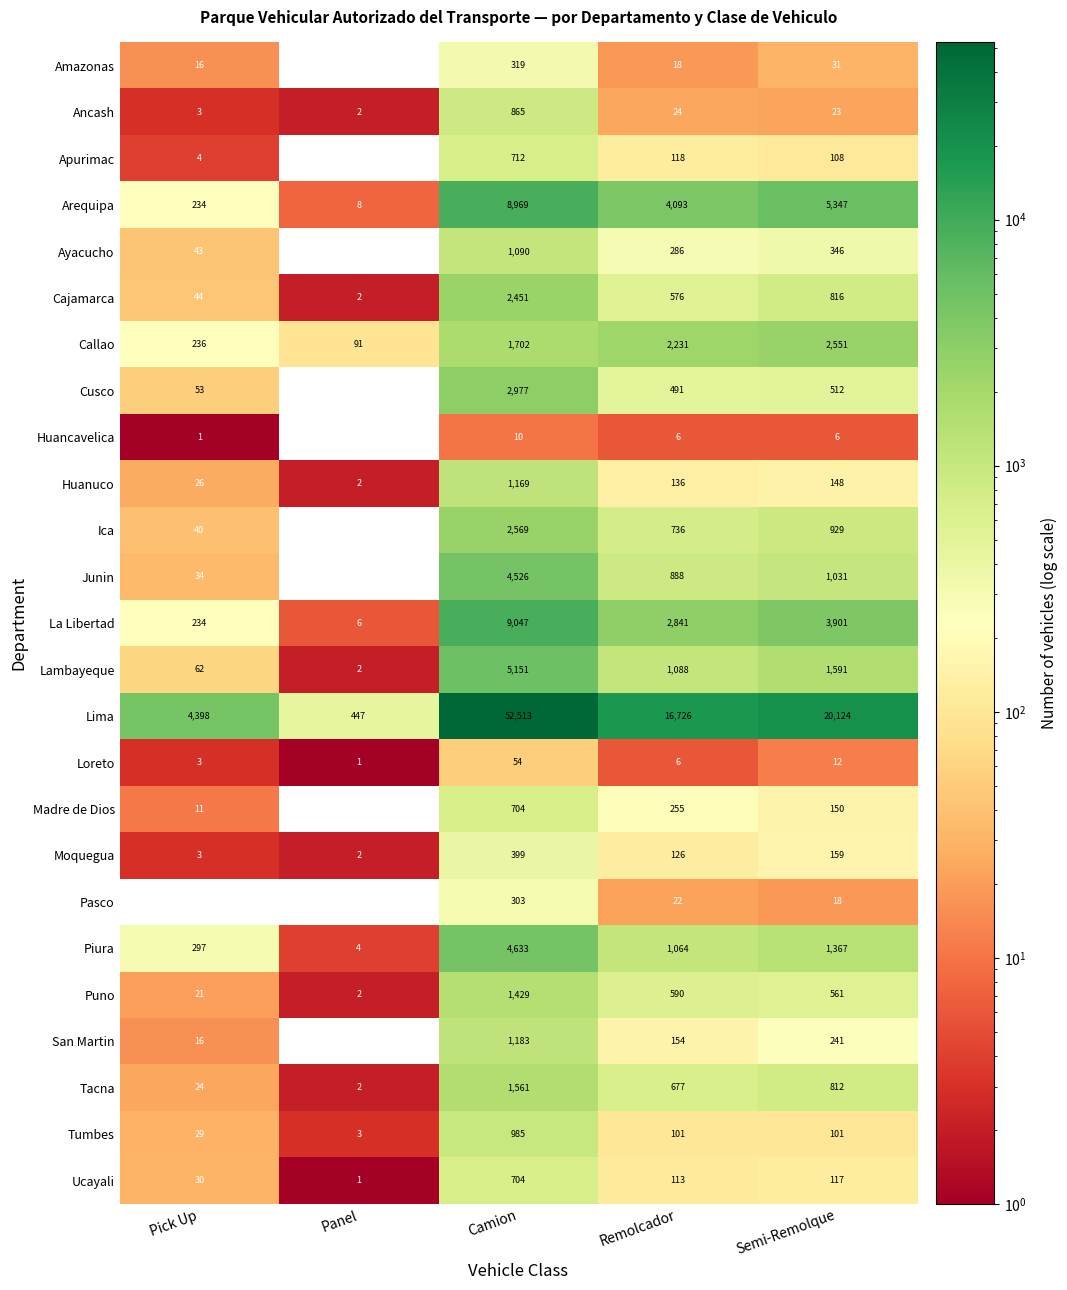

At which label does Tumbes reach its minimum?

Panel